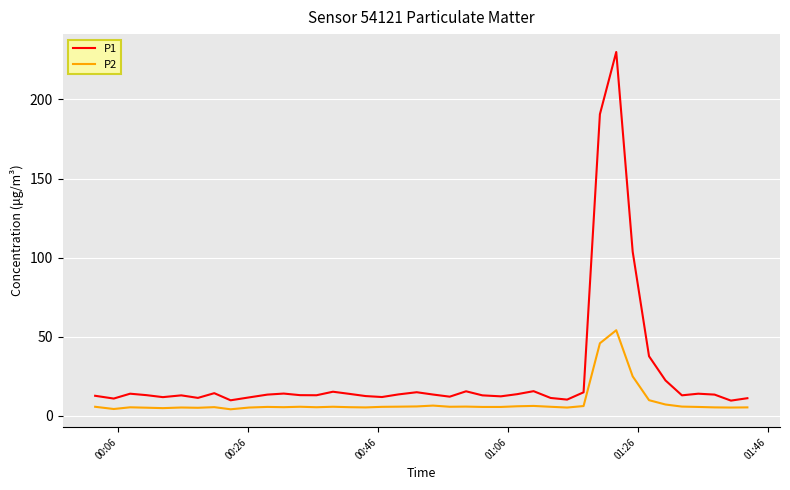

Which series has the widest spread of values?

P1